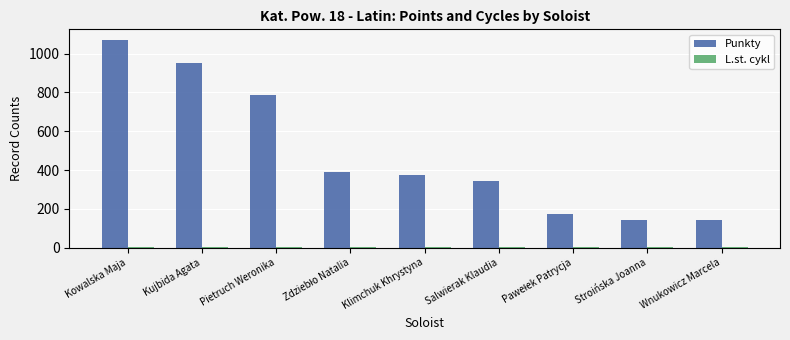

Does the chart contain stacked bars?

No